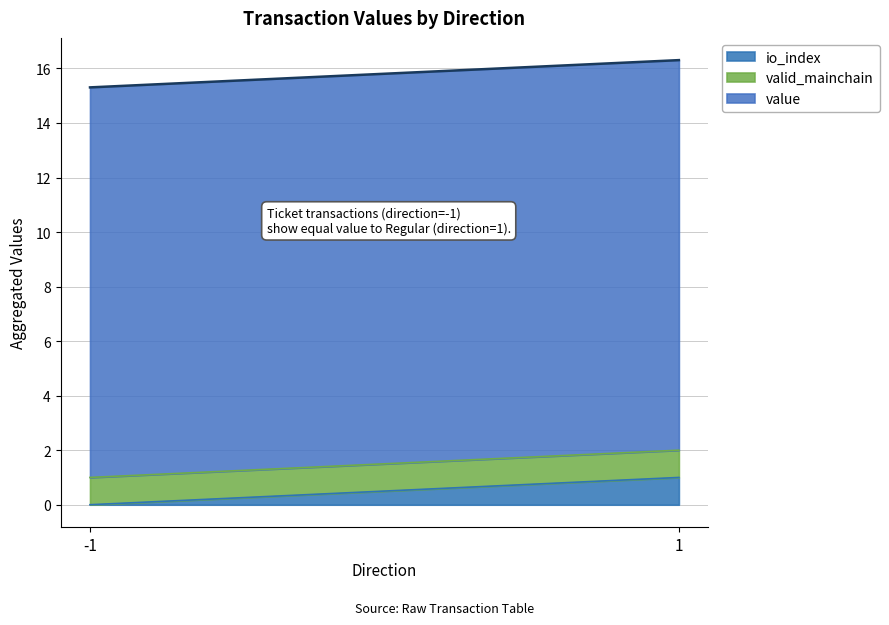

Is the value of value at -1 greater than the value of valid_mainchain at -1?

Yes